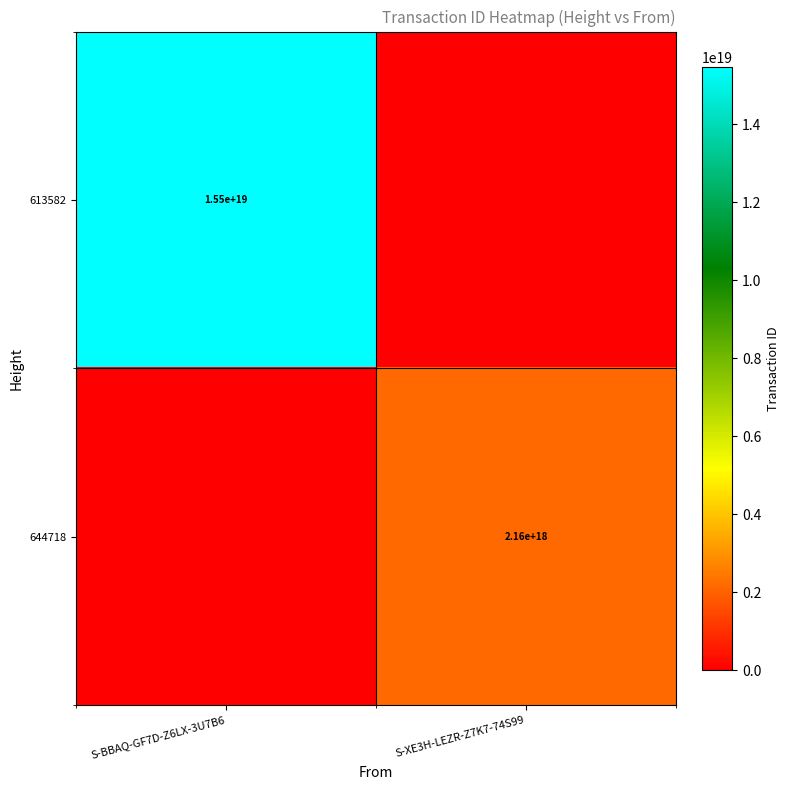

Is it true that 644718 equals 2160000000000000000 at S-XE3H-LEZR-Z7K7-74S99?

True